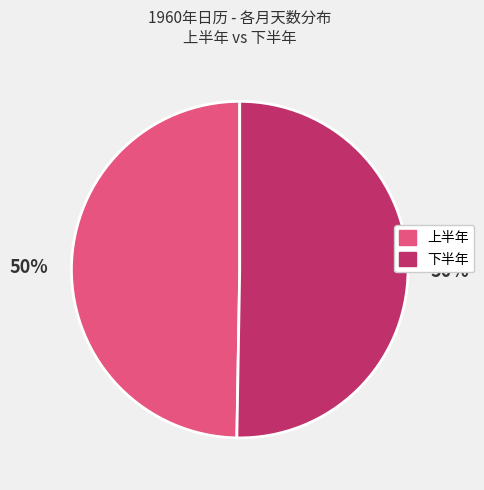

To the nearest percent, what is the average slice percentage?

50%